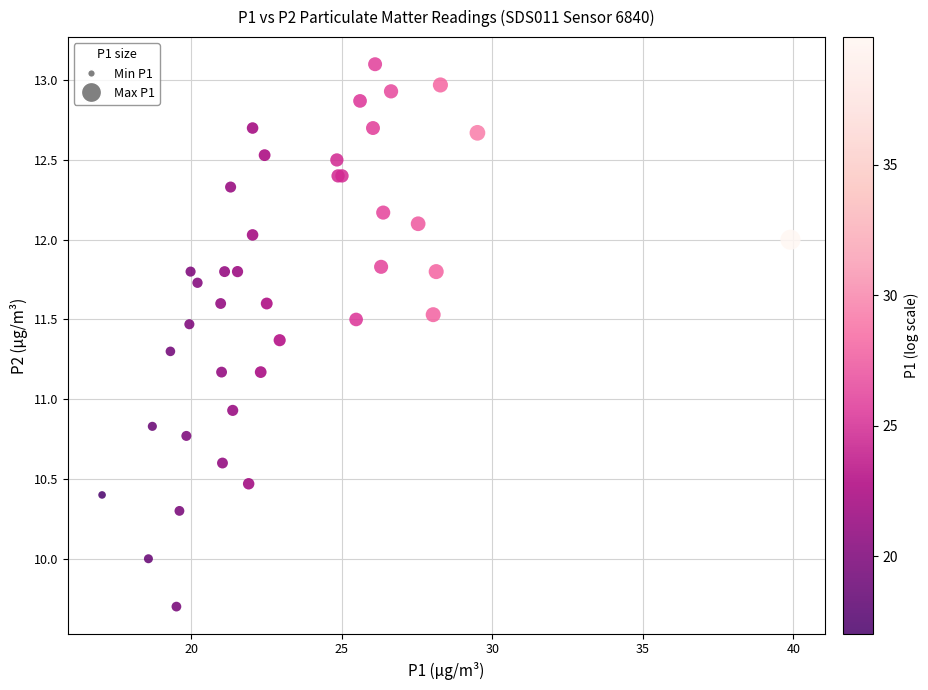

What Y value in the scatter plot is closest to 11?

10.9